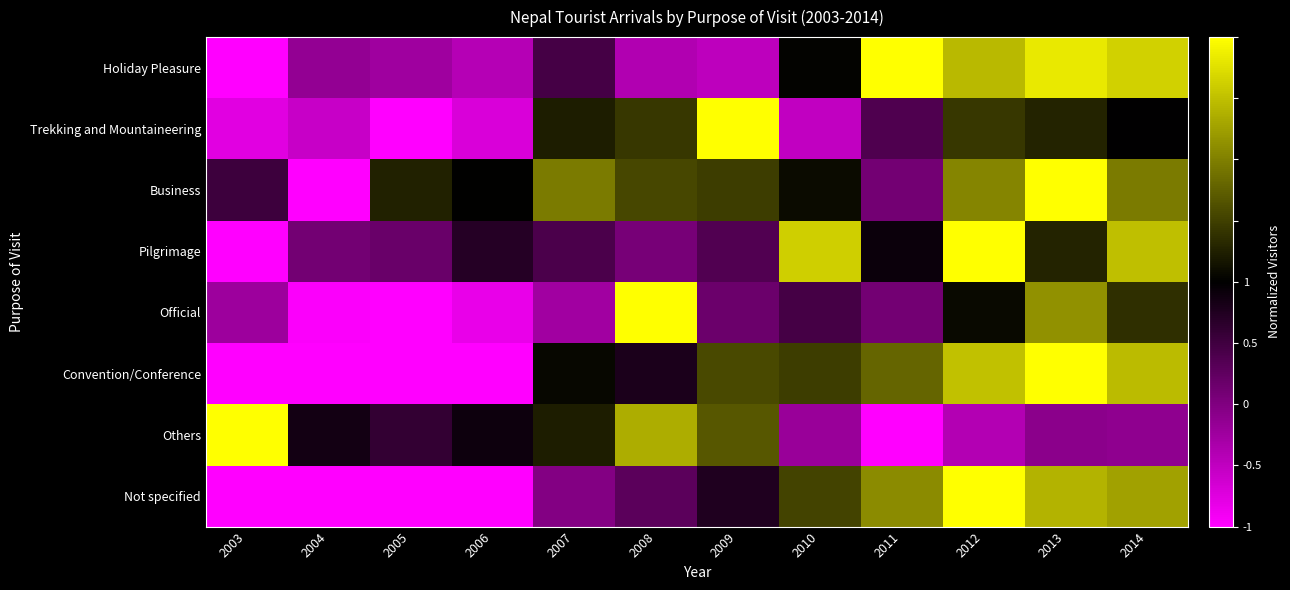

Reading left to right, transcribe all the data shown in this chart.

Holiday Pleasure: 2003=-1.0	2004=-0.6	2005=-0.6	2006=-0.7	2007=-0.3	2008=-0.7	2009=-0.7	2010=0.0	2011=1.0	2012=0.7	2013=0.9	2014=0.8
Trekking and Mountaineering: 2003=-0.9	2004=-0.8	2005=-1.0	2006=-0.8	2007=0.1	2008=0.2	2009=1.0	2010=-0.8	2011=-0.3	2012=0.2	2013=0.1	2014=-0.0
Business: 2003=-0.2	2004=-1.0	2005=0.1	2006=0.0	2007=0.5	2008=0.3	2009=0.2	2010=0.0	2011=-0.5	2012=0.5	2013=1.0	2014=0.5
Pilgrimage: 2003=-1.0	2004=-0.5	2005=-0.4	2006=-0.1	2007=-0.3	2008=-0.5	2009=-0.3	2010=0.8	2011=-0.0	2012=1.0	2013=0.1	2014=0.7
Official: 2003=-0.6	2004=-1.0	2005=-1.0	2006=-0.9	2007=-0.6	2008=1.0	2009=-0.4	2010=-0.3	2011=-0.5	2012=0.0	2013=0.6	2014=0.2
Convention/Conference: 2003=-1.0	2004=-1.0	2005=-1.0	2006=-1.0	2007=0.0	2008=-0.1	2009=0.3	2010=0.2	2011=0.4	2012=0.8	2013=1.0	2014=0.7
Others: 2003=1.0	2004=-0.1	2005=-0.2	2006=-0.0	2007=0.1	2008=0.7	2009=0.3	2010=-0.6	2011=-1.0	2012=-0.7	2013=-0.5	2014=-0.6
Not specified: 2003=-1.0	2004=-1.0	2005=-1.0	2006=-1.0	2007=-0.5	2008=-0.4	2009=-0.1	2010=0.3	2011=0.5	2012=1.0	2013=0.7	2014=0.6